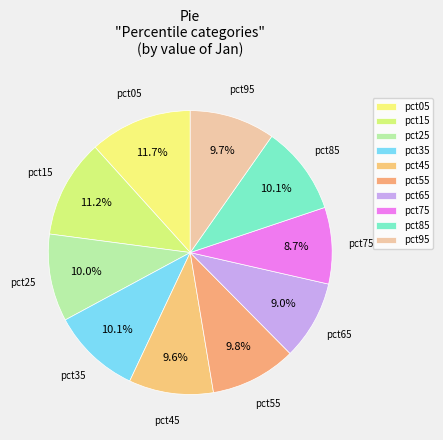

How many segments does this pie chart have?

10